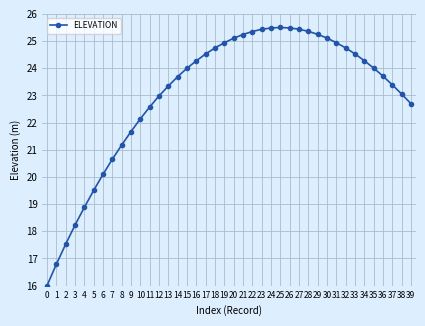

Reading right to left, what are all the values shown in this chart?

39=22.7	38=23.1	37=23.4	36=23.7	35=24.0	34=24.3	33=24.5	32=24.7	31=24.9	30=25.1	29=25.2	28=25.4	27=25.4	26=25.5	25=25.5	24=25.5	23=25.4	22=25.4	21=25.2	20=25.1	19=24.9	18=24.7	17=24.5	16=24.3	15=24.0	14=23.7	13=23.3	12=23.0	11=22.6	10=22.1	9=21.7	8=21.2	7=20.7	6=20.1	5=19.5	4=18.9	3=18.2	2=17.5	1=16.8	0=16.0